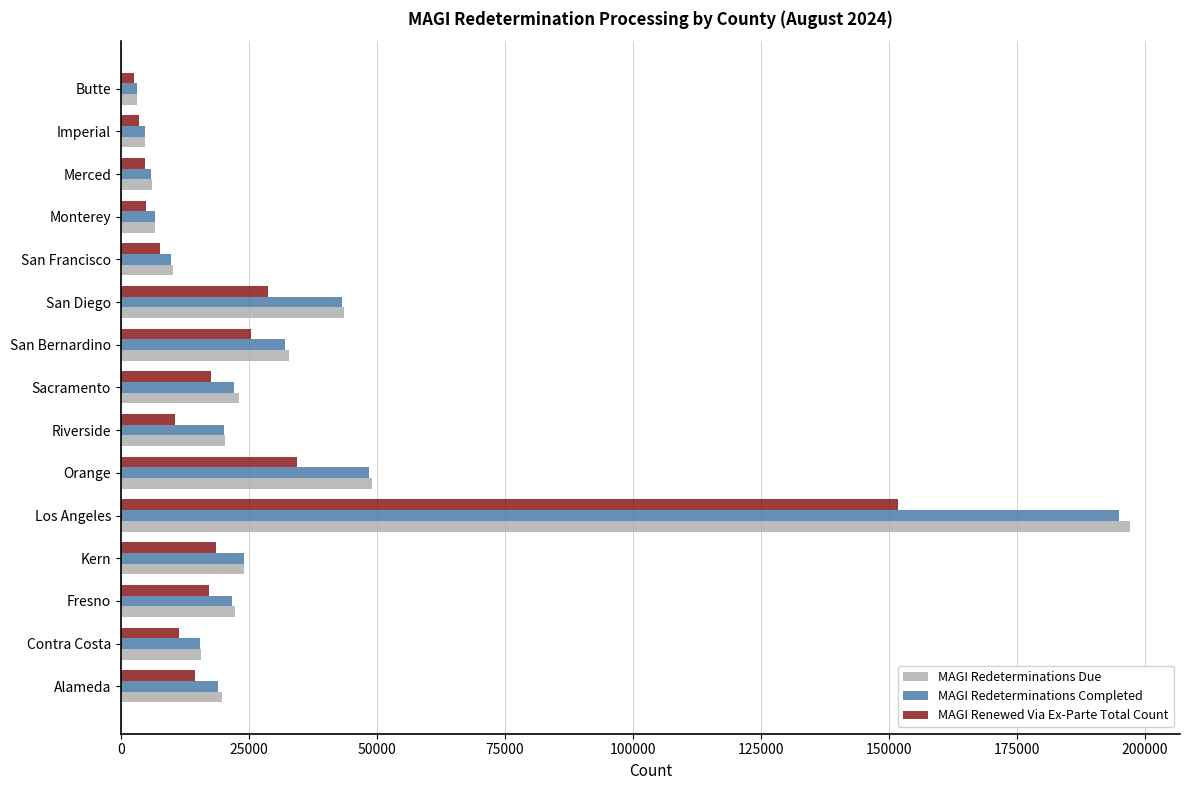

What is the minimum value for MAGI Redeterminations Due?

3227